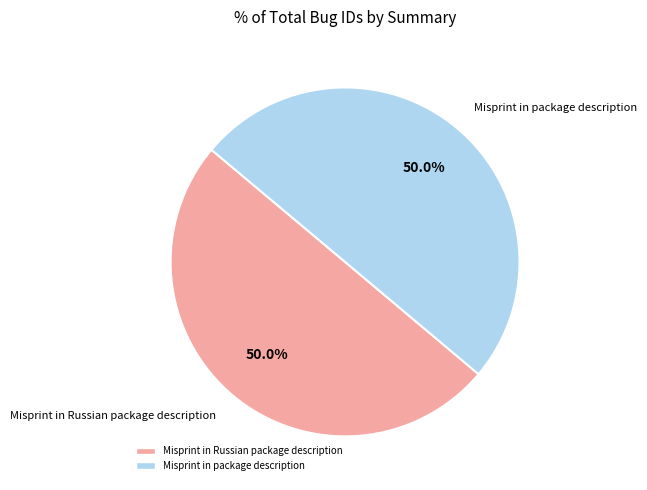

What is the ratio of the value at Misprint in Russian package description to the value at Misprint in package description?

1.0